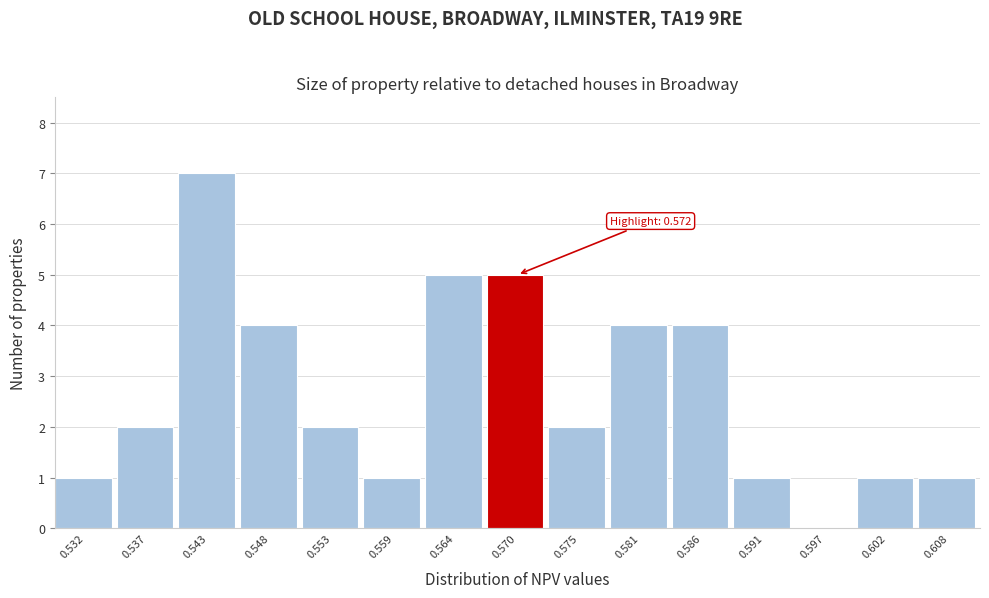

Reading left to right, what are all the values shown in this chart?

0.532=1	0.537=2	0.543=7	0.548=4	0.553=2	0.559=1	0.564=5	0.570=5	0.575=2	0.581=4	0.586=4	0.591=1	0.597=0	0.602=1	0.608=1